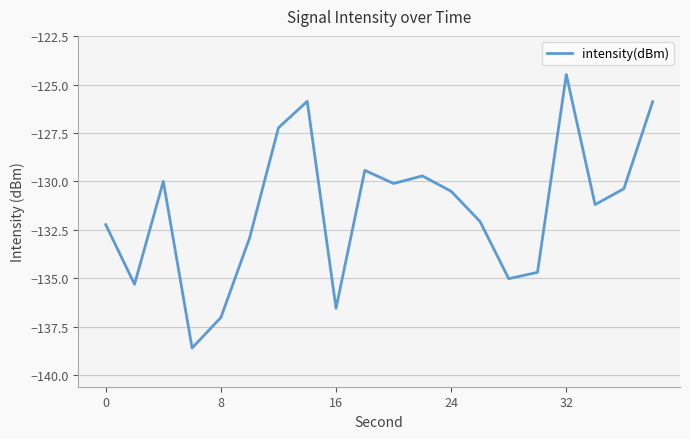

What is the smallest value displayed?

-138.6